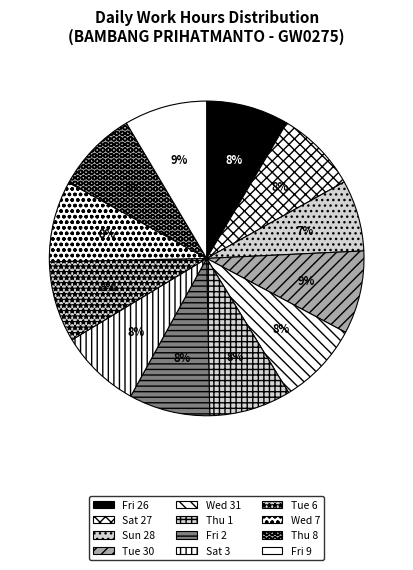

Does any single category account for the majority?

No